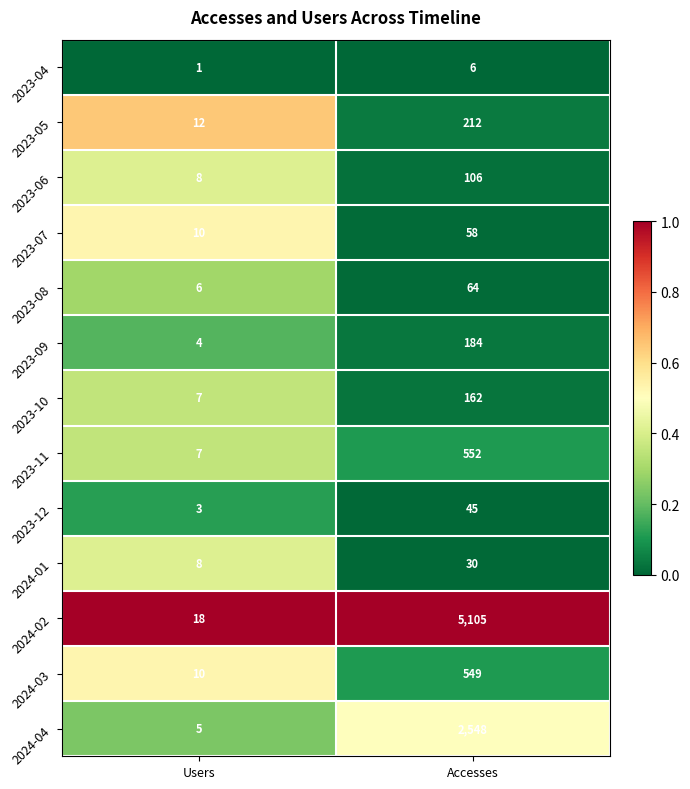

The 2023-07 series shows 6 at Users. True or false?

False